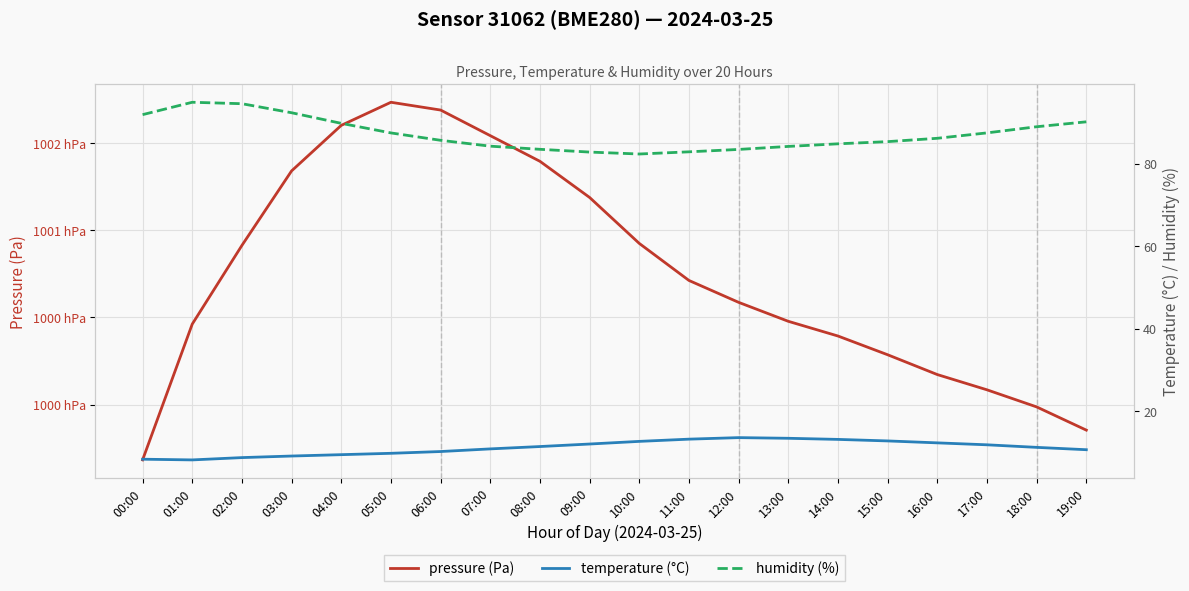

True or false: humidity (%) has a value of 85.3 at 15:00.

True